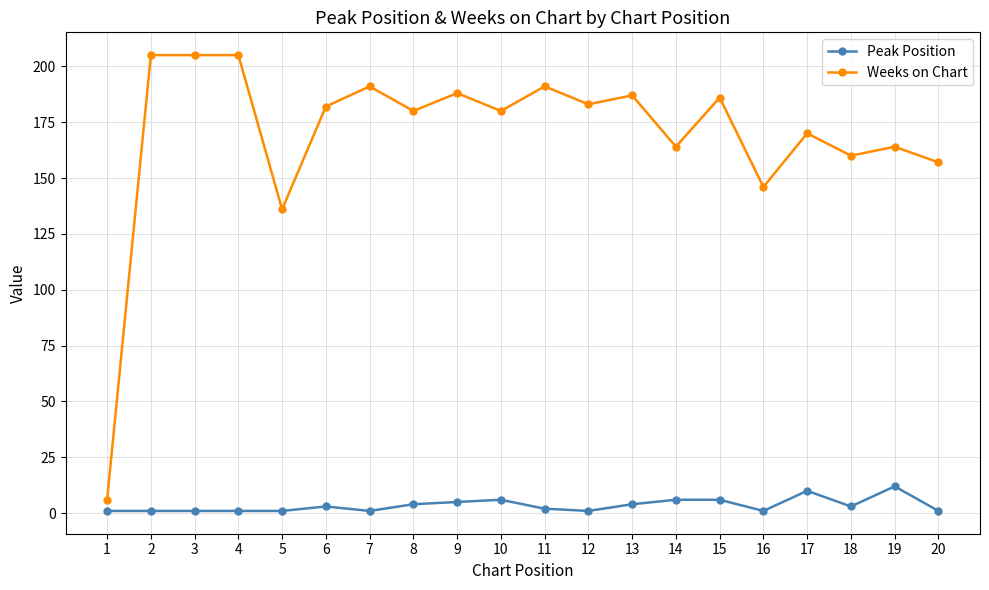

List the series in order of their overall mean, highest first.

Weeks on Chart, Peak Position